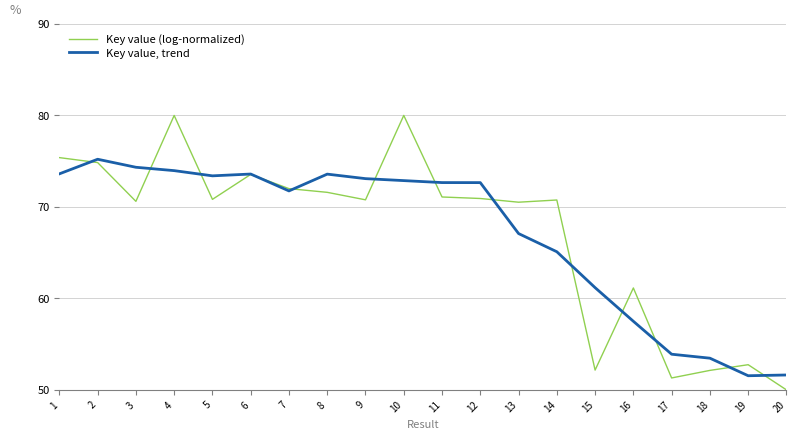

What is the average value of the Key value (log-normalized) series?

67.1